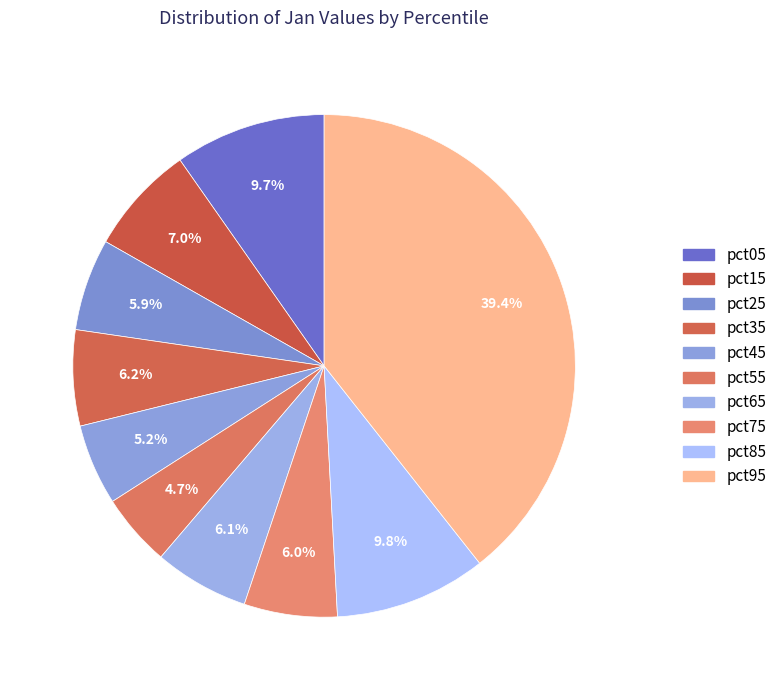

How many segments does this pie chart have?

10